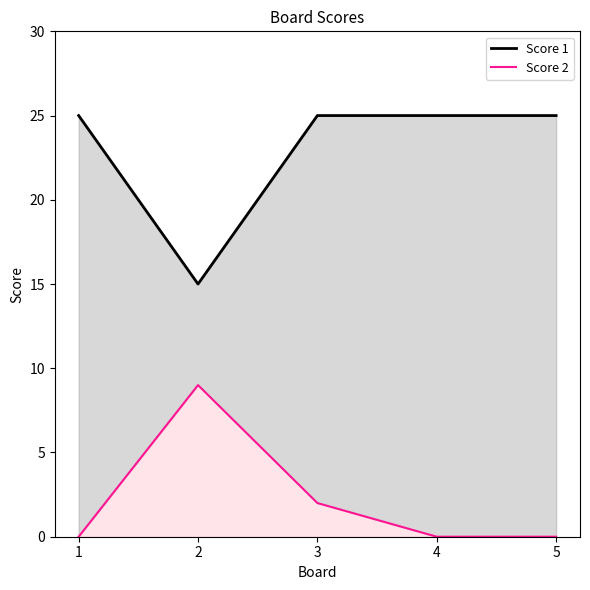

True or false: Score 1 and Score 2 intersect in this chart.

False